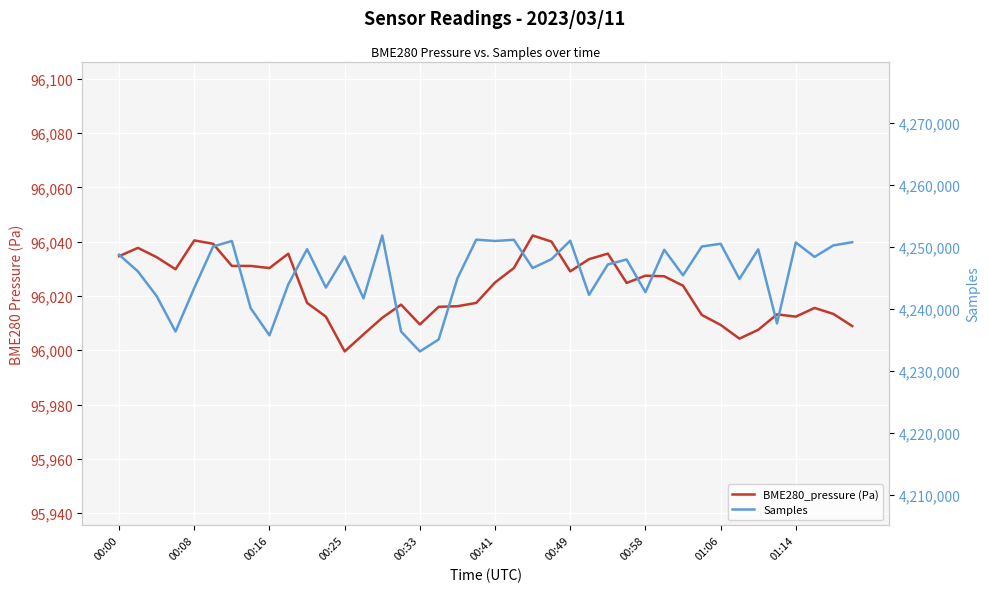

What is the difference between the Samples values at 13 and 10?

7937.0